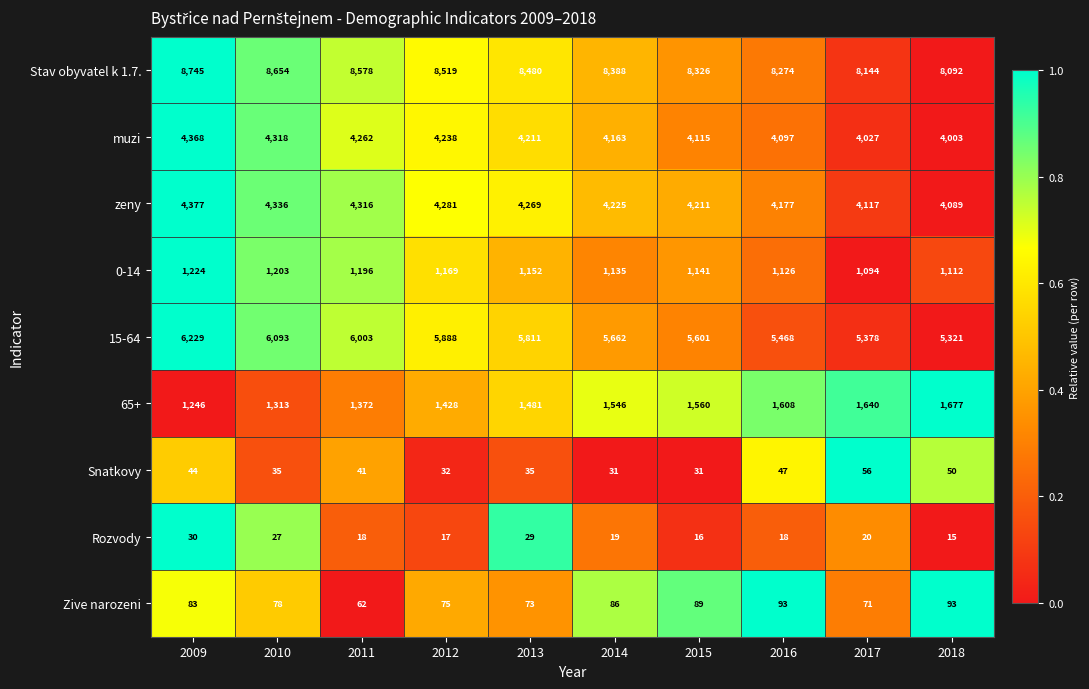

What is the sum of the 15-64 values at 2009 and 2015?

11830